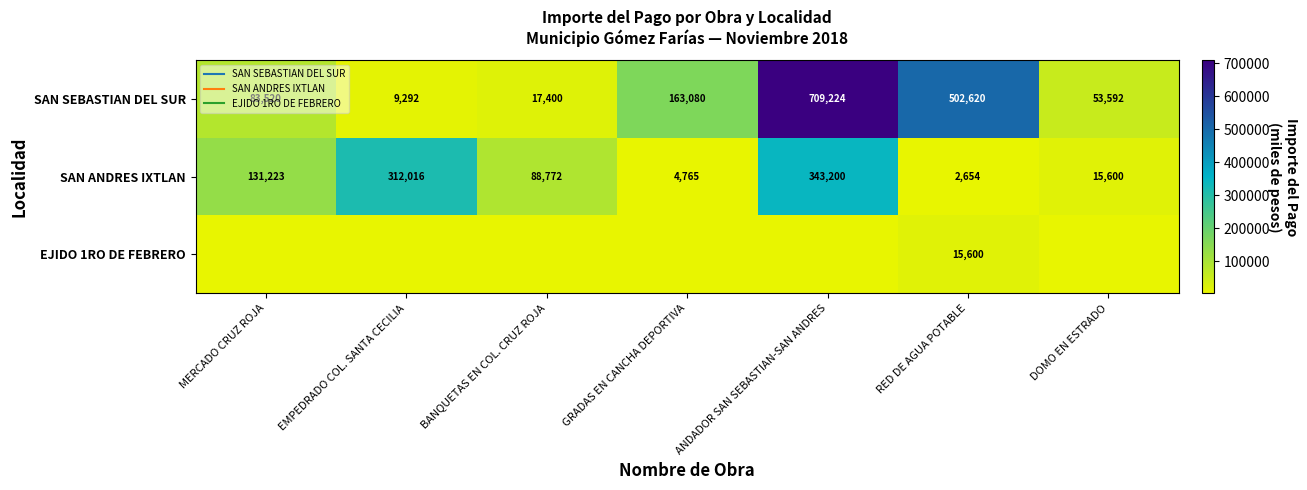

How many series are shown in this chart?

3